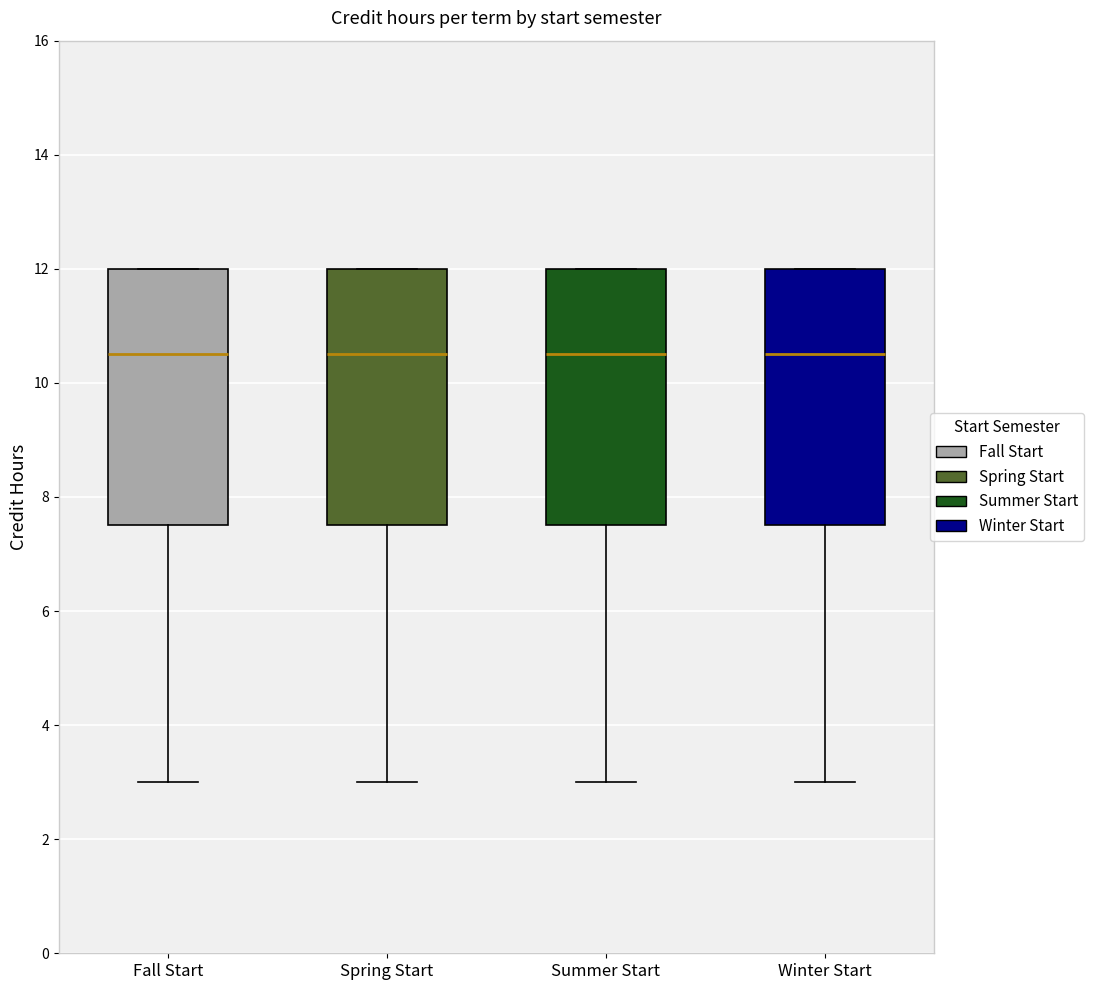

Where is the upper edge of the box for Winter Start on the y-axis? The values are not printed on the chart, so give them approximately, as read against the axis.

12.0